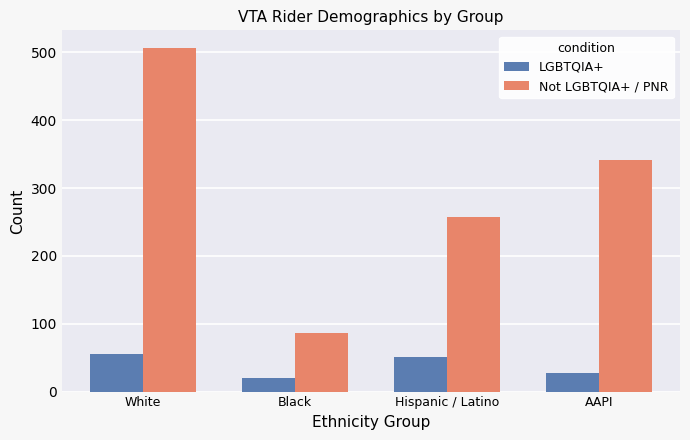

What is the minimum value shown in the chart?

20